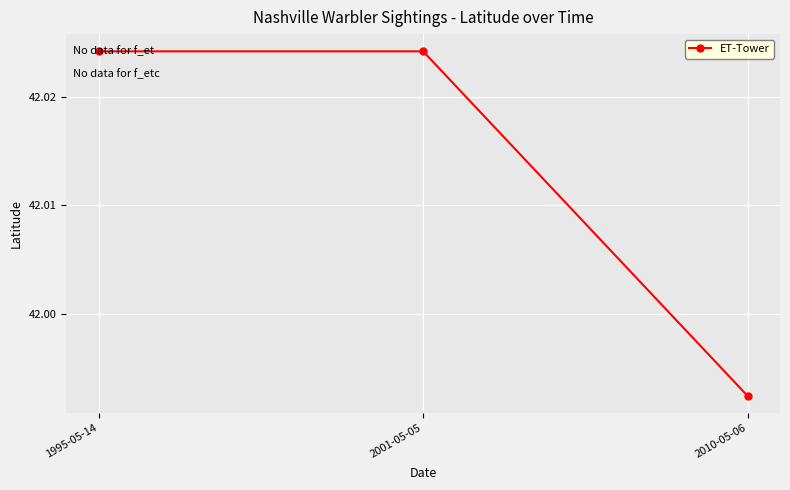

At which label does the data first exceed 42?

1995-05-14